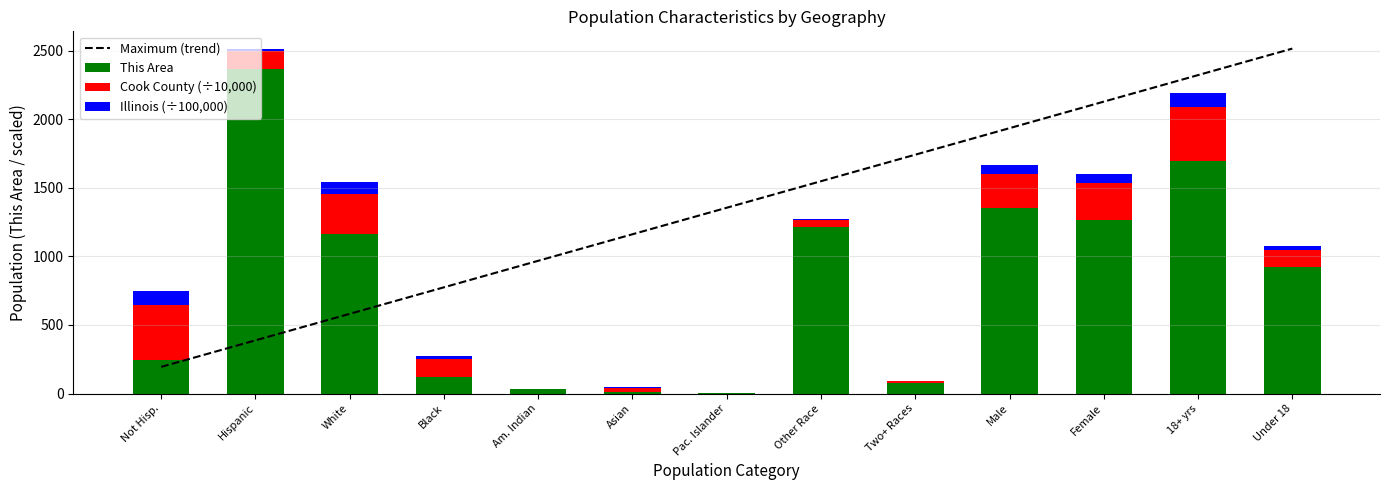

What are all the series names shown in the legend?

Maximum (trend), This Area, Cook County (÷10,000), Illinois (÷100,000)